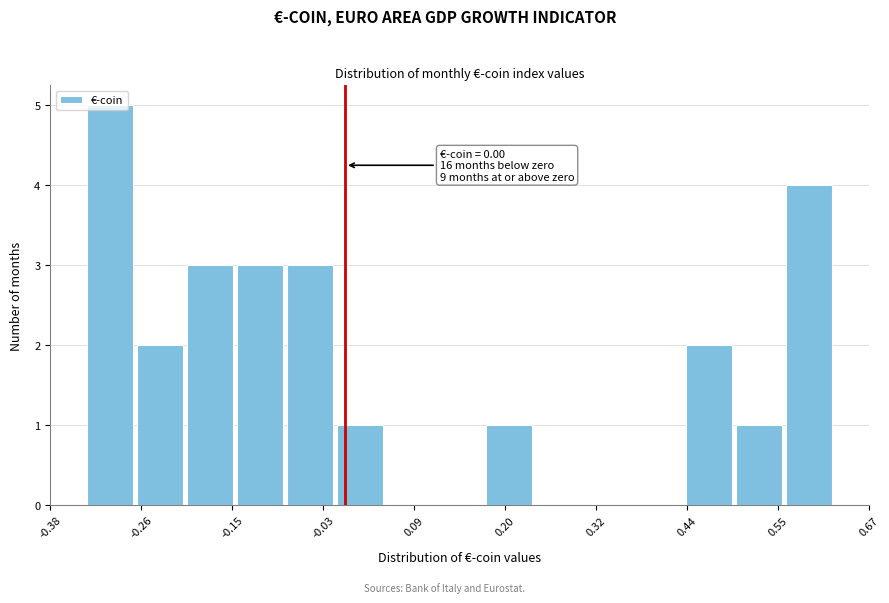

Read against the x-axis, roughly where is the centre of the tallest bar?

-0.30